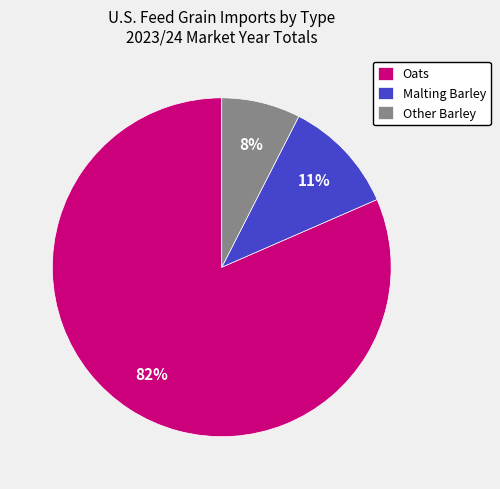

Count the number of slices in the pie.

3